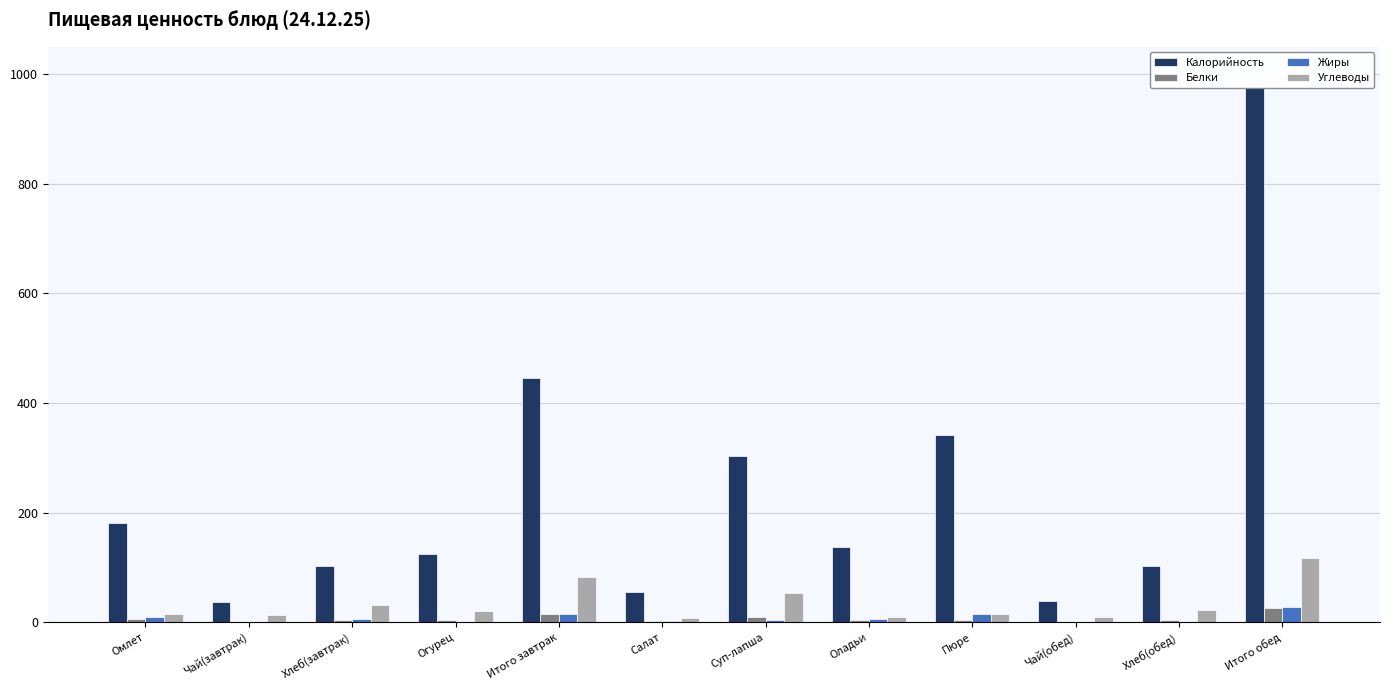

What is the difference between the Белки values at Оладьи and Хлеб(завтрак)?

0.6